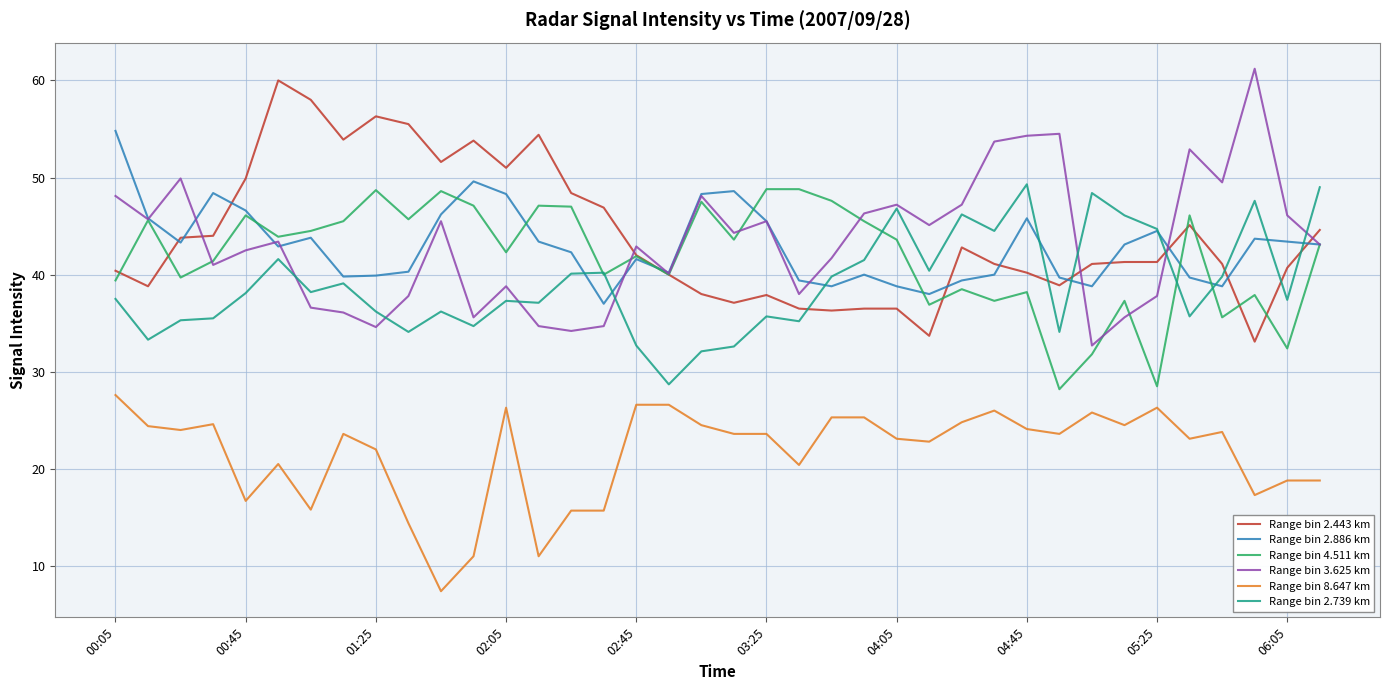

Which series ends up on top after the final intersection of Range bin 2.739 km and Range bin 2.443 km?

Range bin 2.739 km